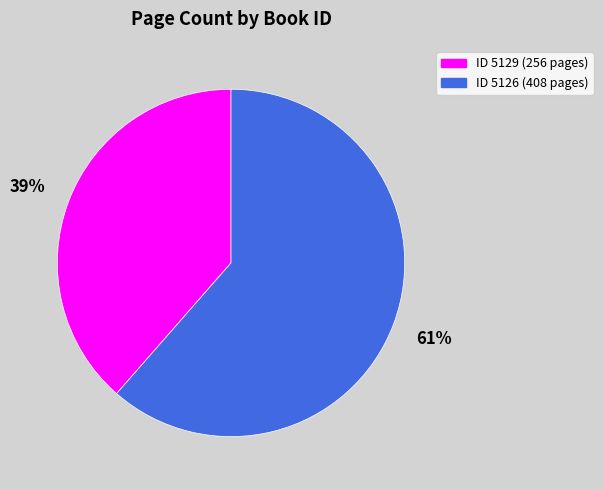

To the nearest percent, what is the average slice percentage?

50%